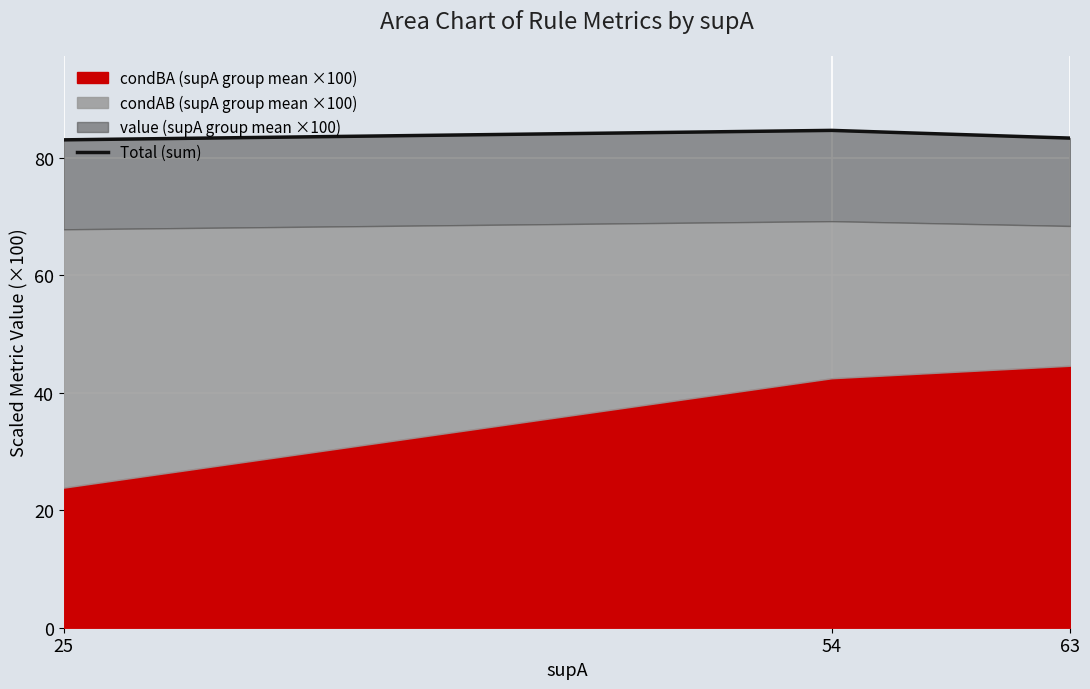

Rank the categories by value from highest to lowest.

54, 63, 25